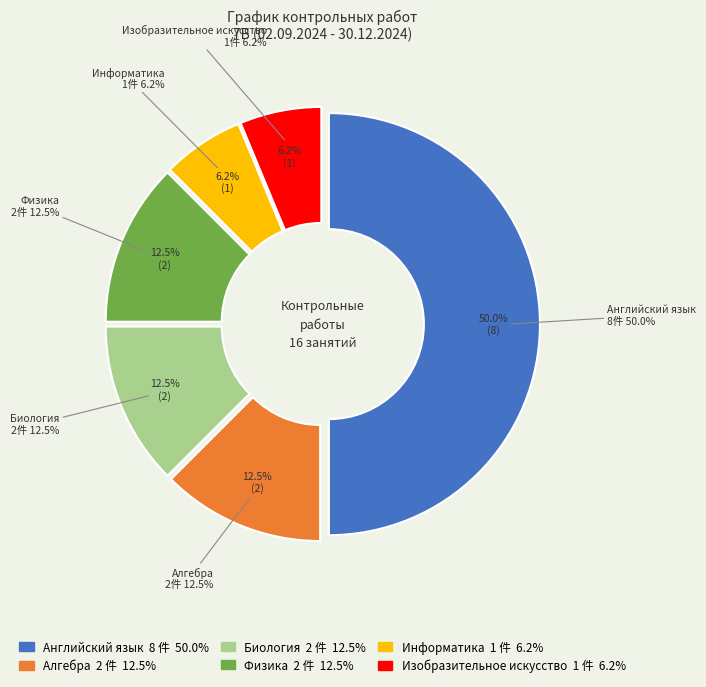

Which slice is the largest?

Английский язык